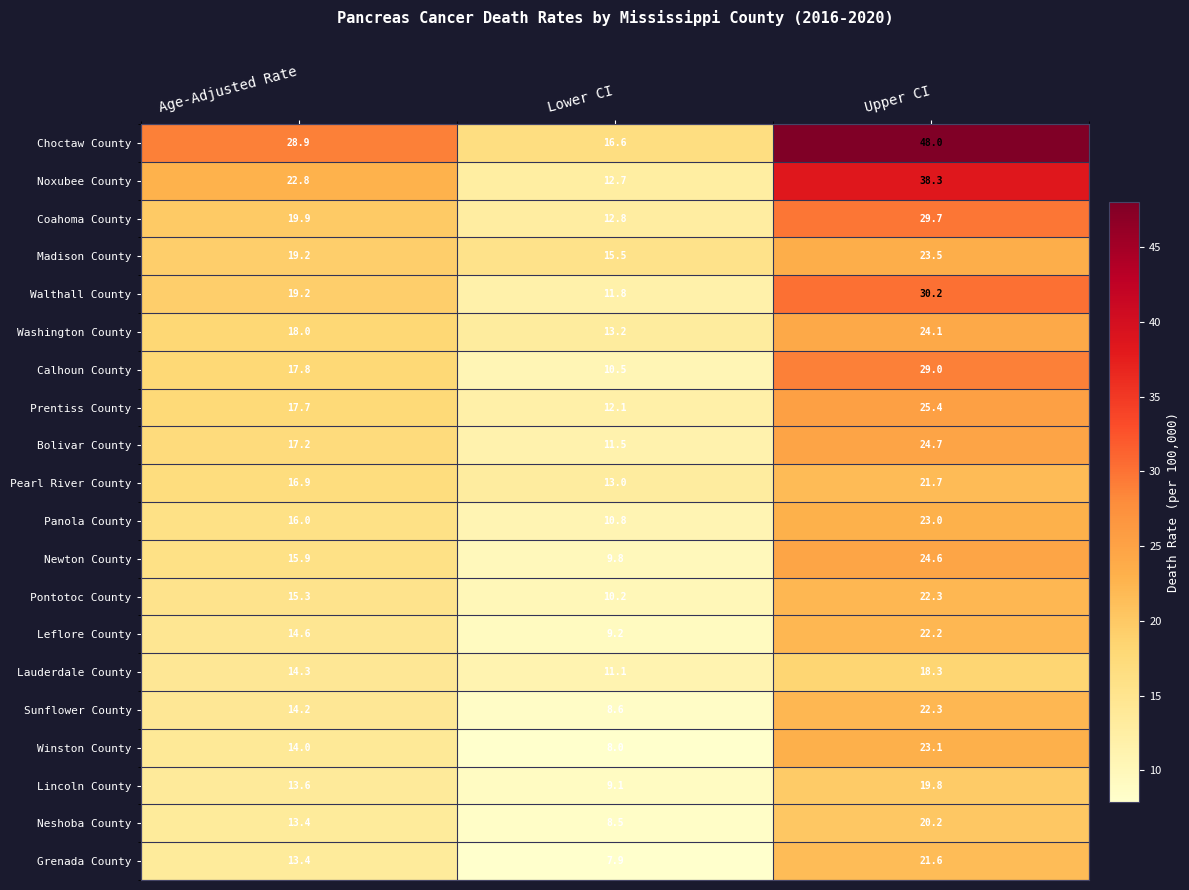

The value of Lauderdale County at Lower CI is 16.9. True or false?

False